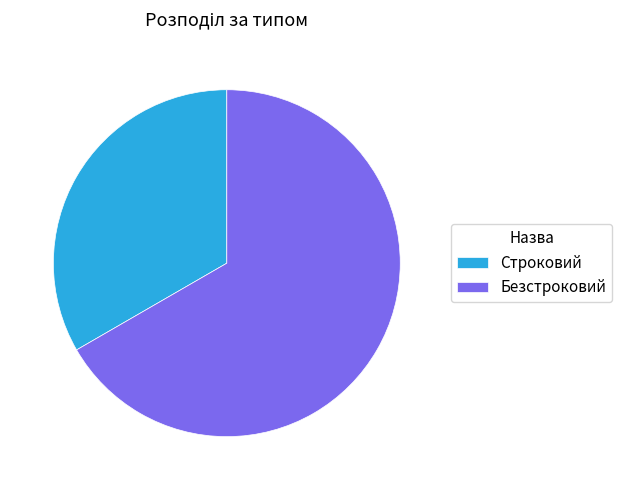

Count the number of slices in the pie.

2